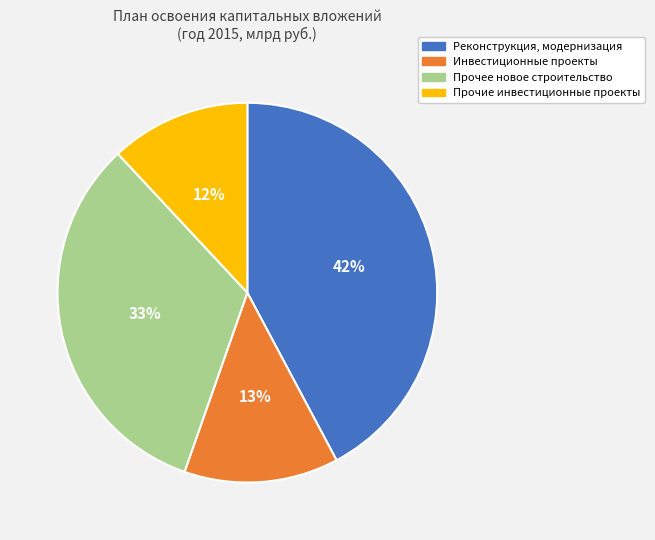

To the nearest percent, what is the average slice percentage?

25%